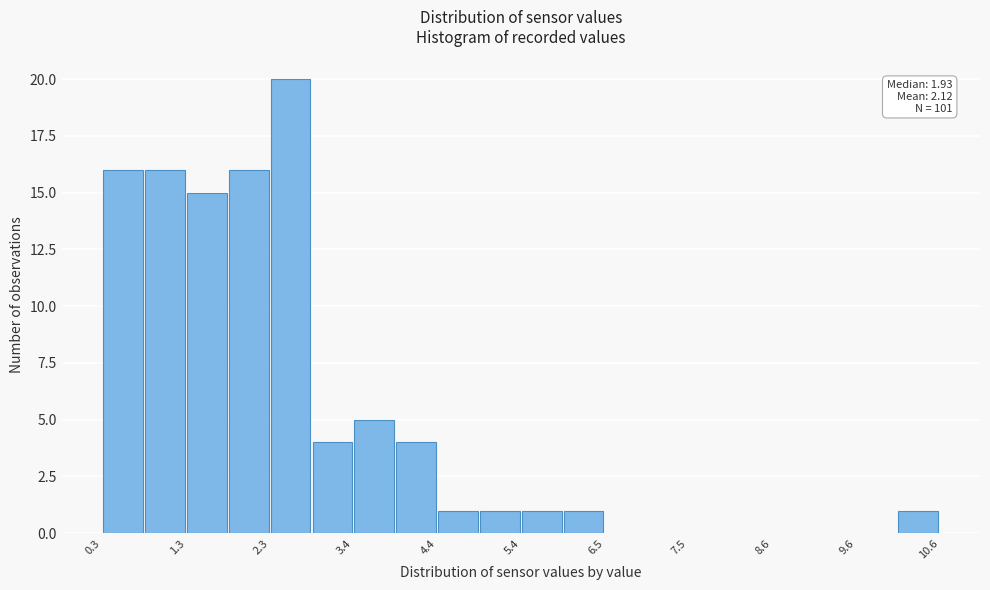

Around what value on the x-axis is the tallest bar? Give the approximate position of its centre, as read against the axis.

2.6